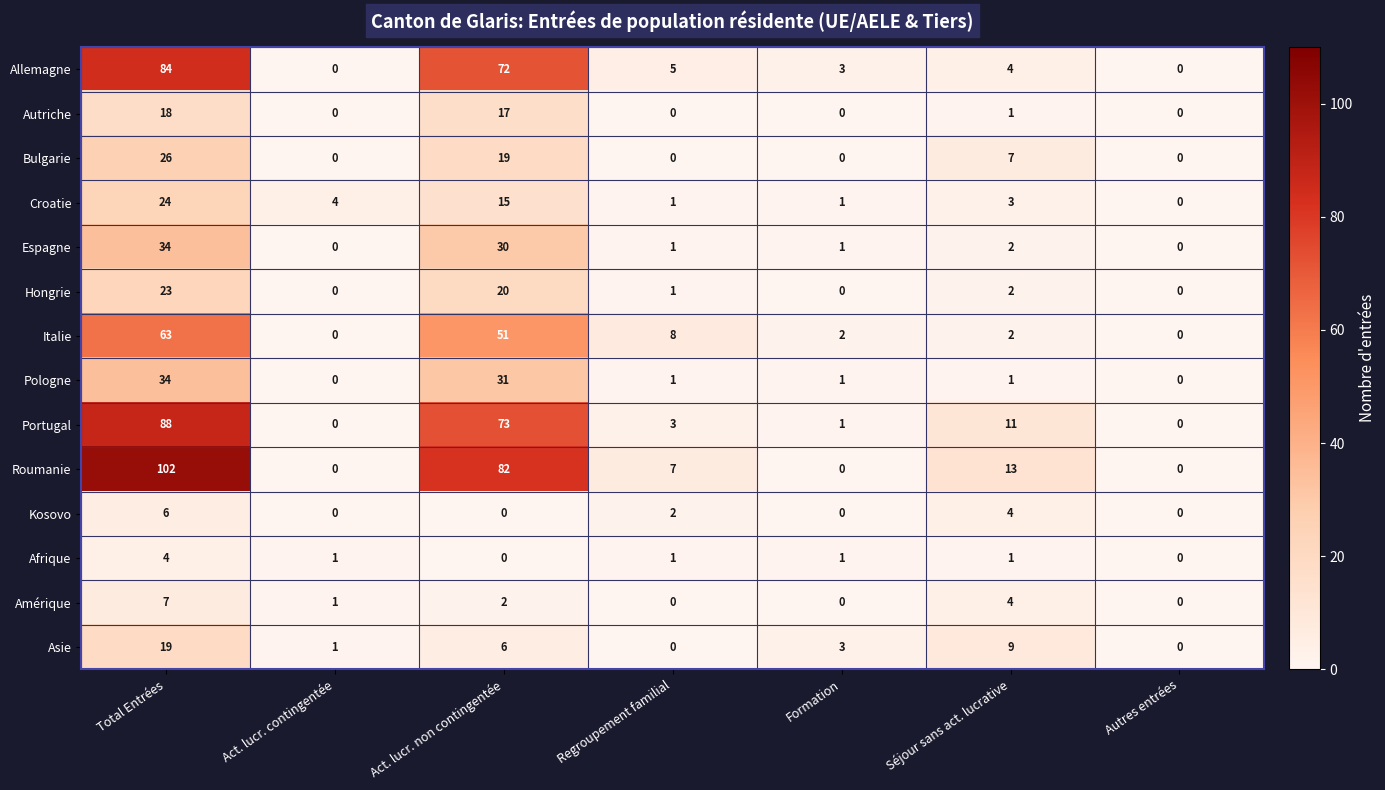

The value of Bulgarie at Autres entrées is 16. True or false?

False